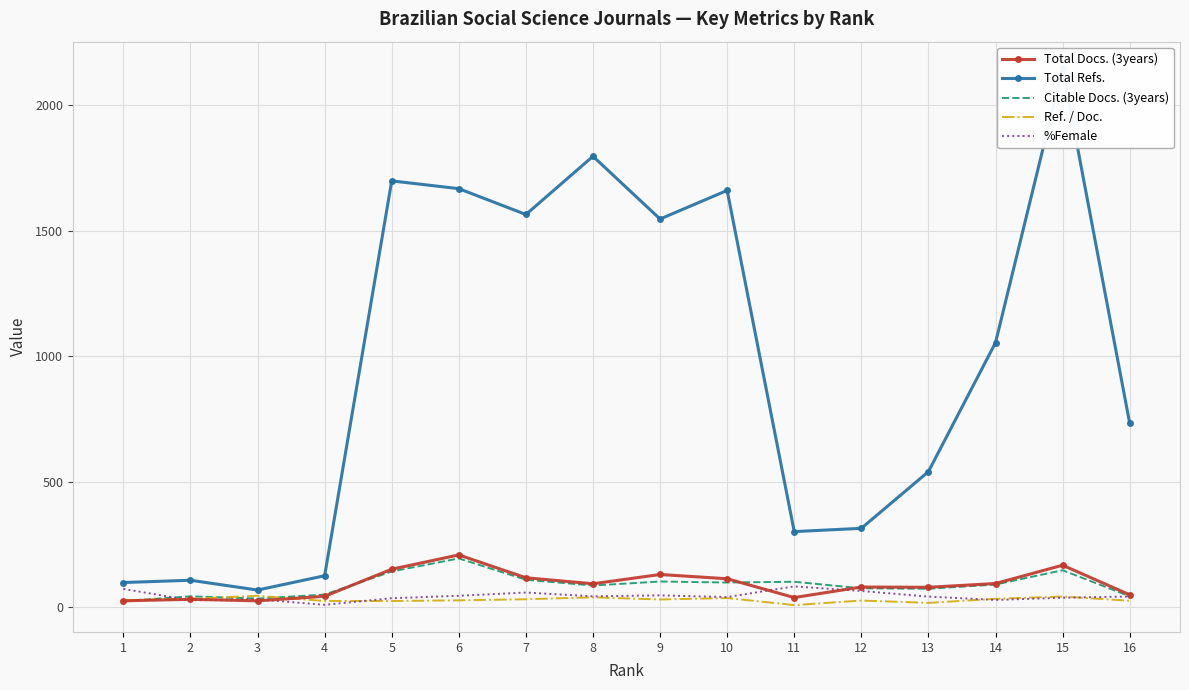

At which category does the chart reach its peak across all series?

15